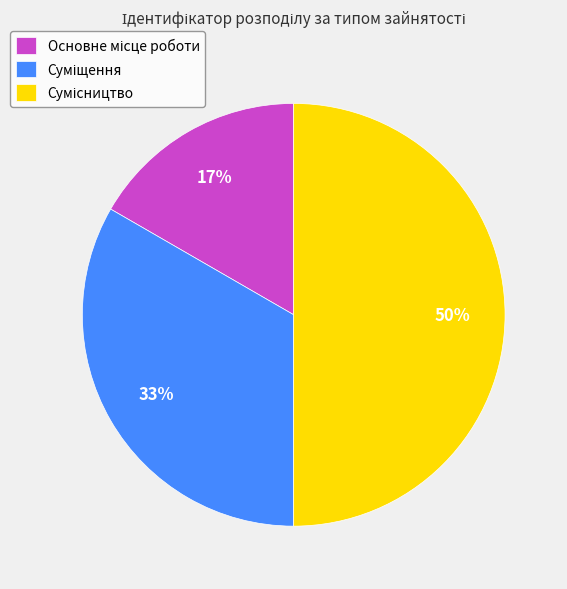

Count the number of slices in the pie.

3